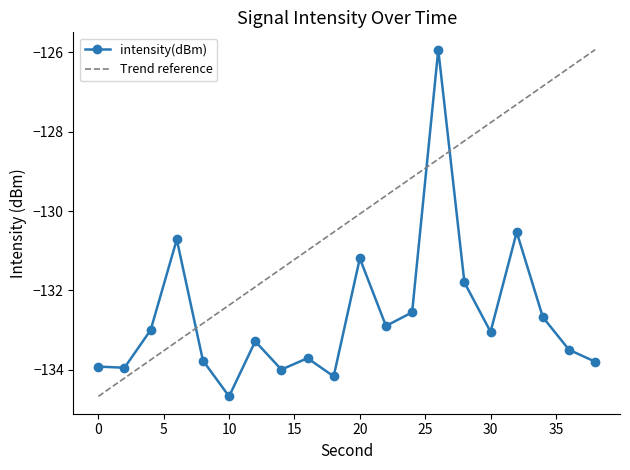

What is the value of the 8th point from the left?

-134.0